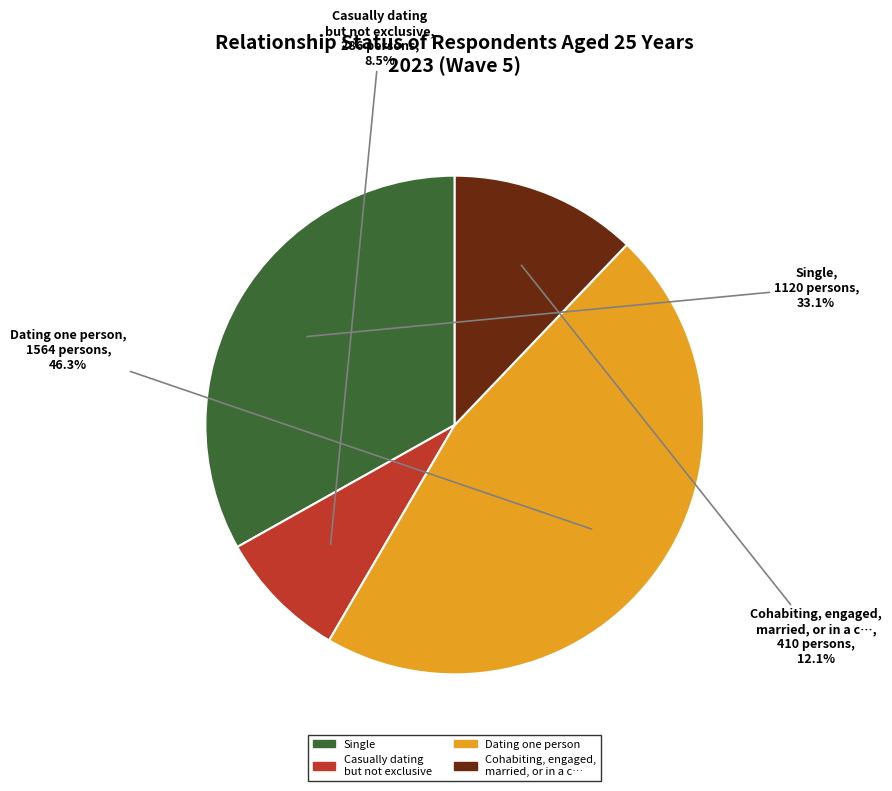

Is it true that Dating one person is 46% of the pie?

True